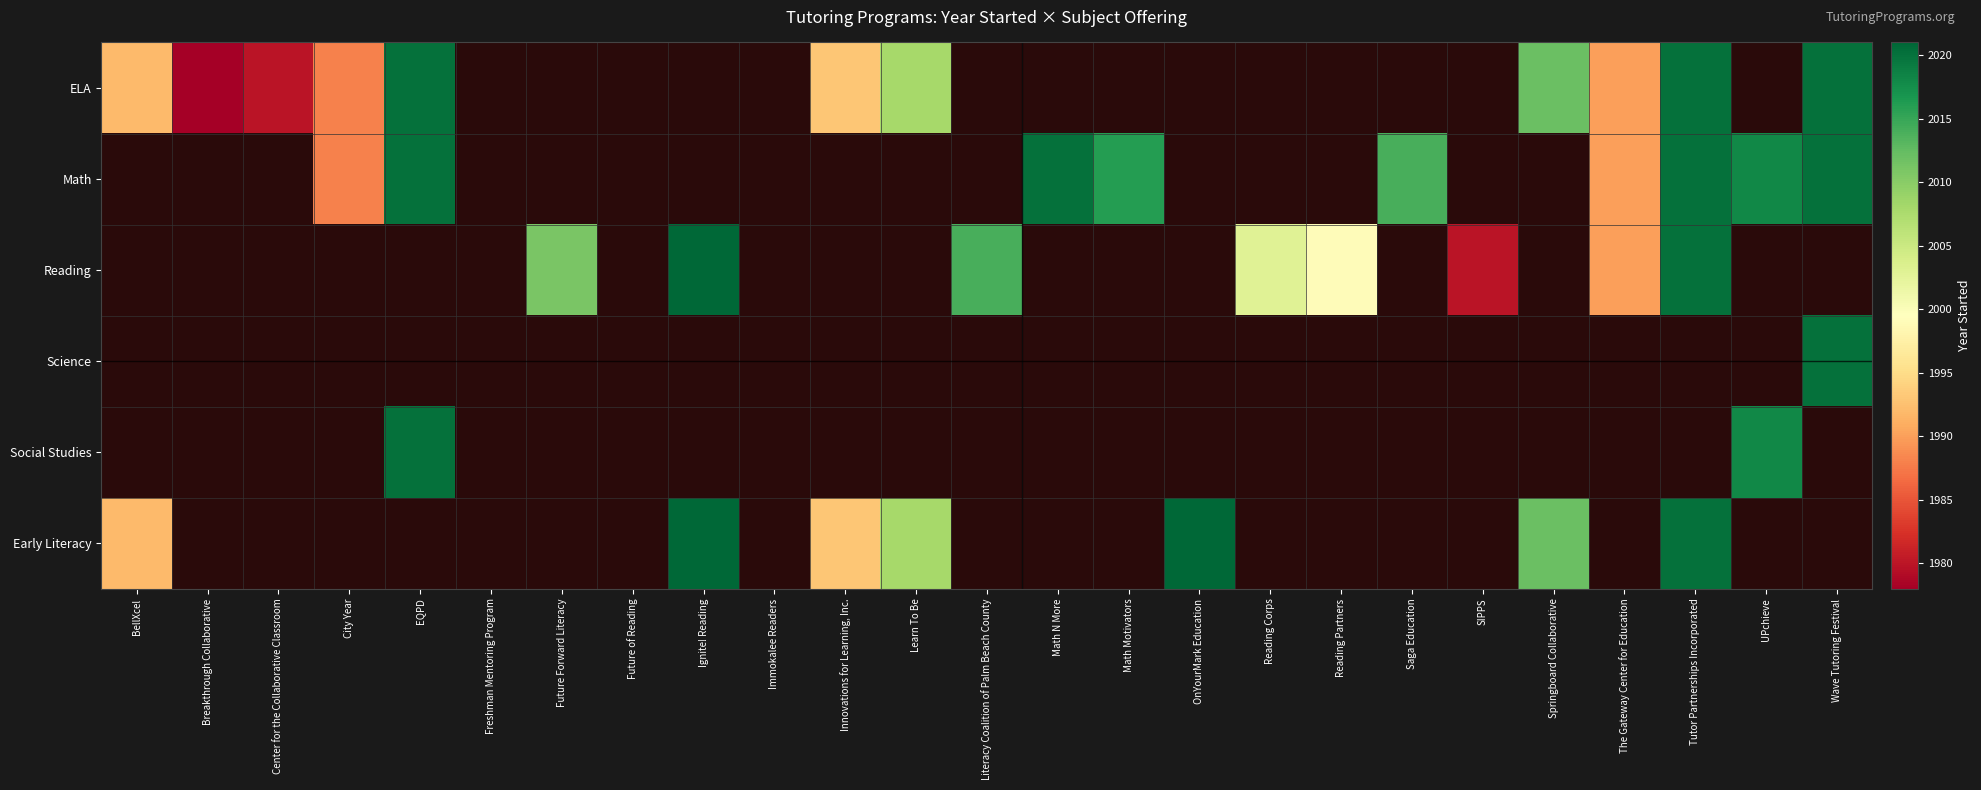

At which category does the chart reach its peak across all series?

Ignite! Reading